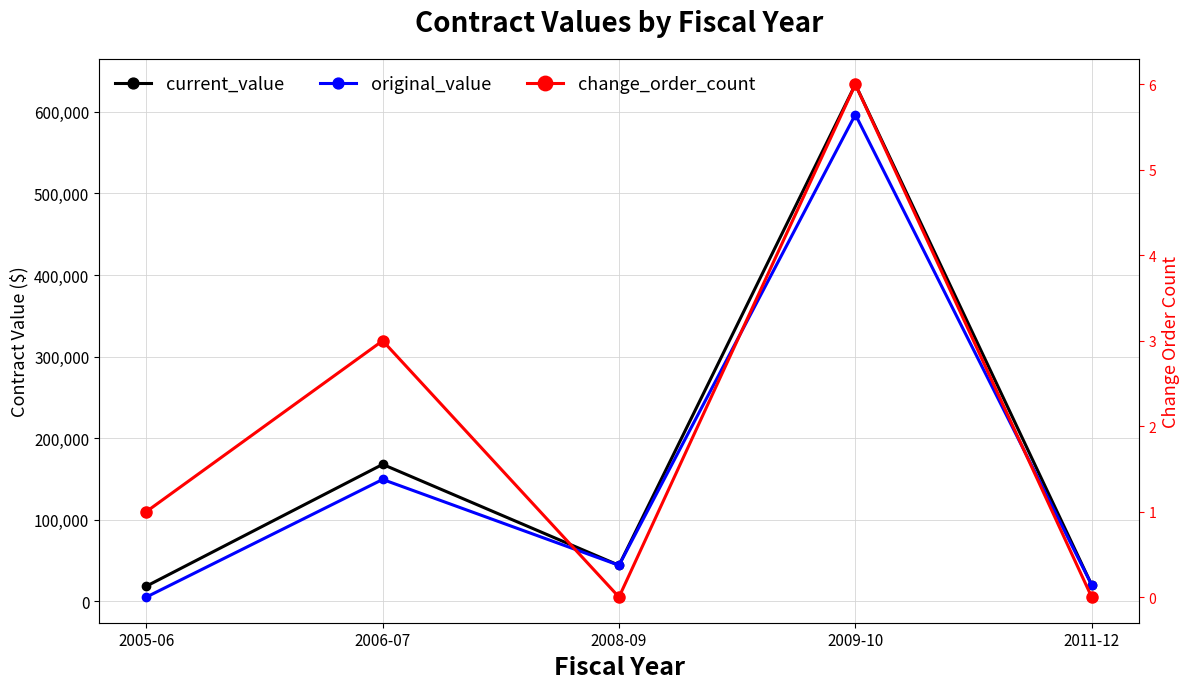

What is the value of the original_value point at the 3rd from the left?

43980.0